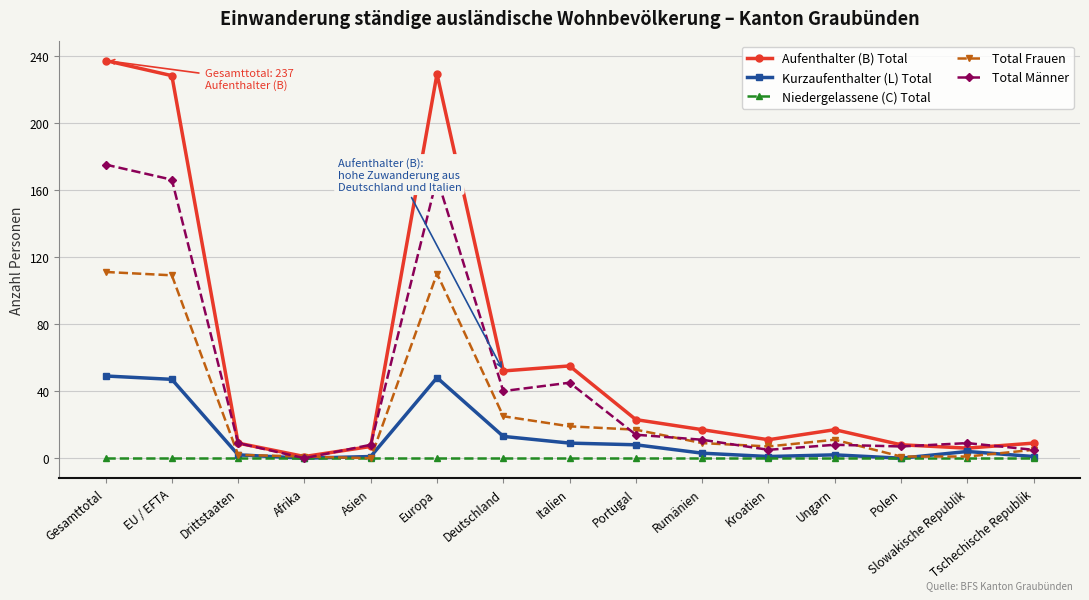

What is the total value across all series at Gesamttotal?

572